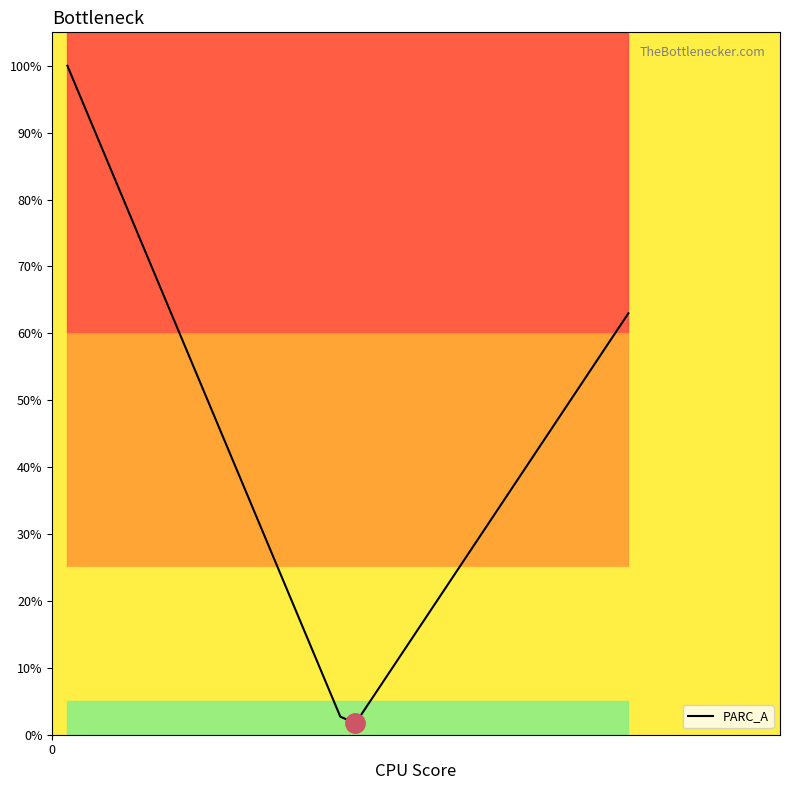

What is the minimum value shown in the chart?

1.7